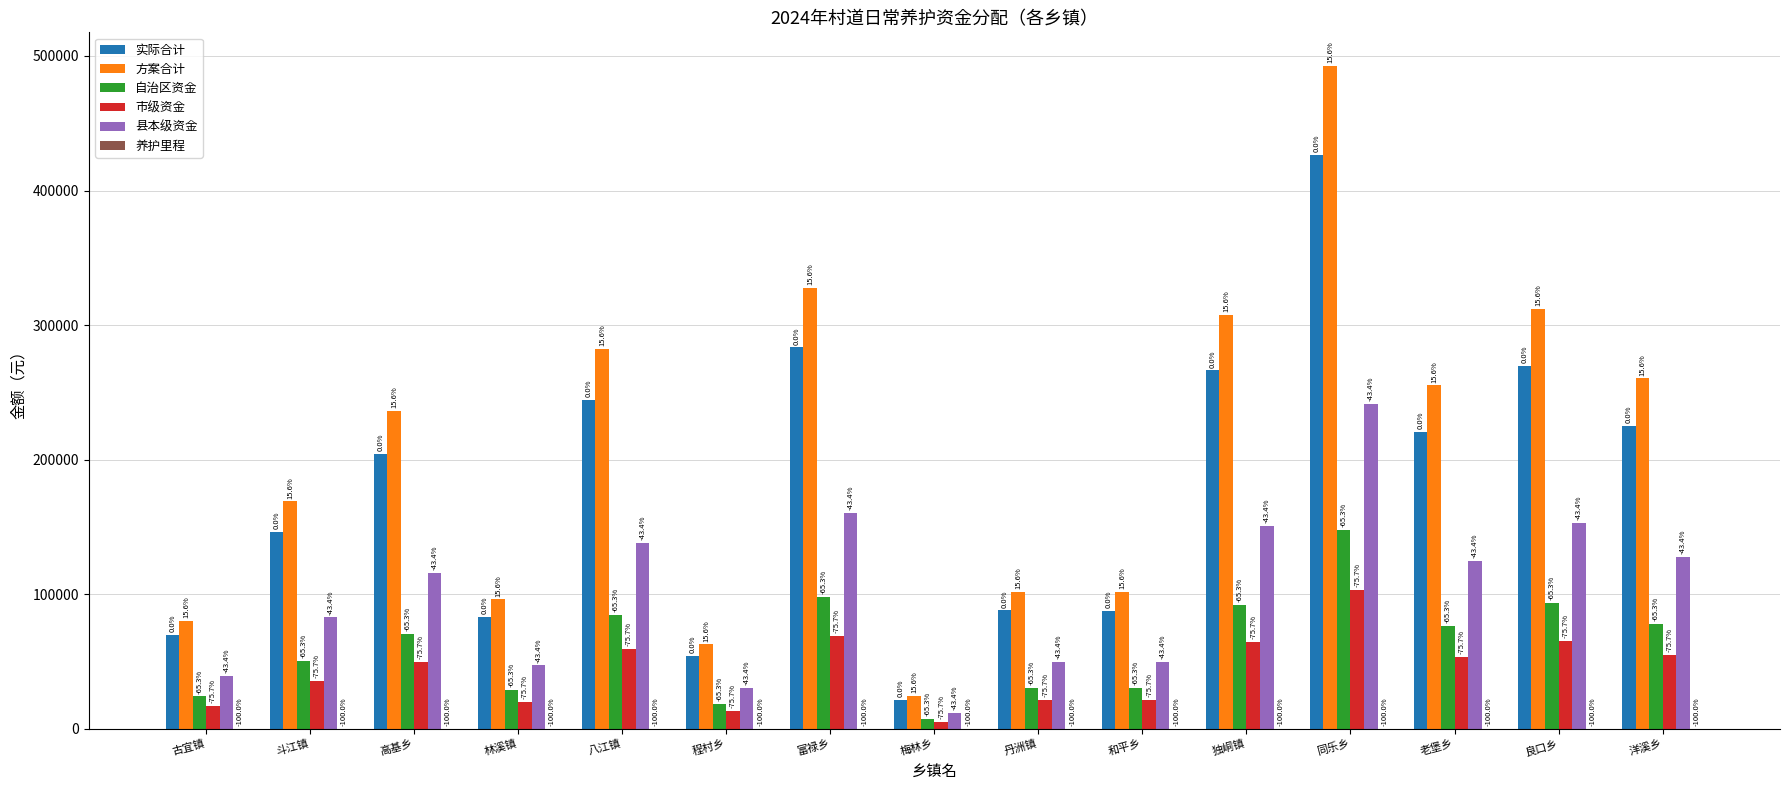

How many groups of bars are there?

15